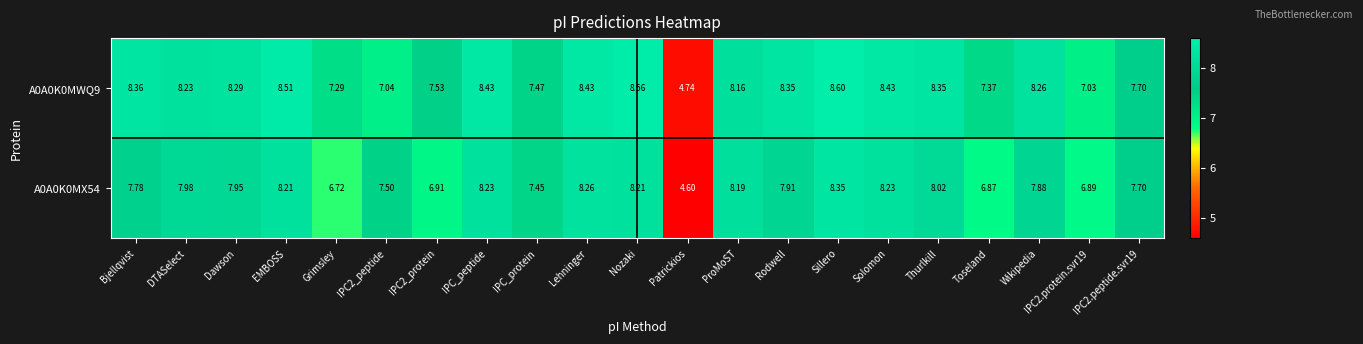

Which label corresponds to the smallest value in the chart?

Patrickios